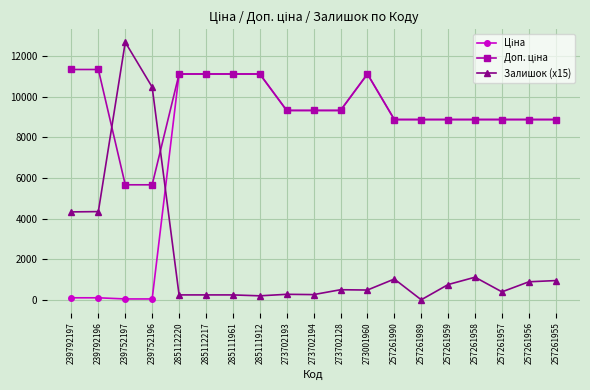

Which series has the largest range (max minus min)?

Залишок (x15)